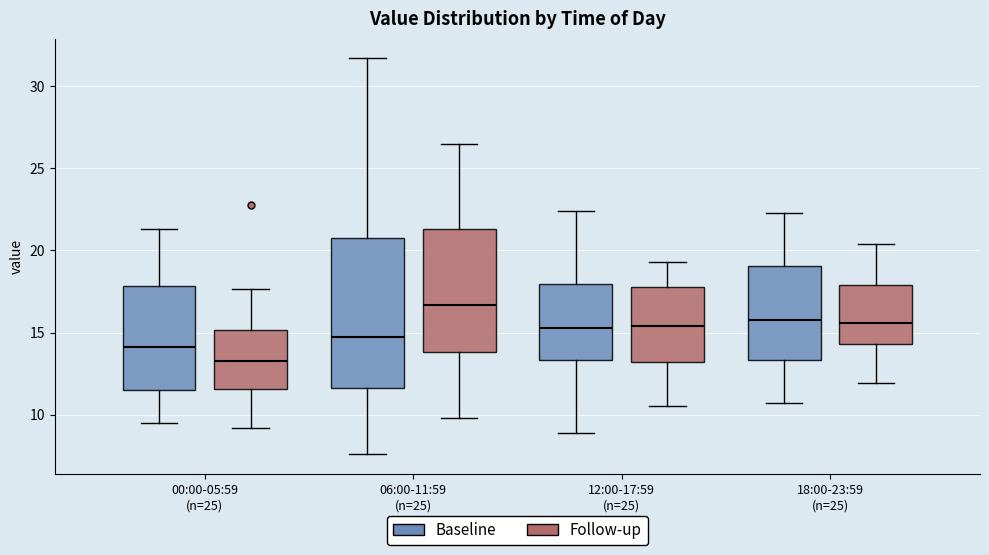

Reading left to right, transcribe this box plot: for each box, give where its median line is, the range the box spans, and where its two whiskers end, as read against the y-axis. The values are not printed on the chart, so give them approximately, as read against the axis.

00:00-05:59 (n=25) (Baseline): median 14.0, box 11.5 to 18.0, whiskers 9.5 to 21.5
00:00-05:59 (n=25) (Follow-up): median 13.5, box 11.5 to 15.0, whiskers 9.0 to 17.5
06:00-11:59 (n=25) (Baseline): median 15.0, box 11.5 to 20.5, whiskers 7.5 to 31.5
06:00-11:59 (n=25) (Follow-up): median 16.5, box 14.0 to 21.5, whiskers 10.0 to 26.5
12:00-17:59 (n=25) (Baseline): median 15.5, box 13.5 to 18.0, whiskers 9.0 to 22.5
12:00-17:59 (n=25) (Follow-up): median 15.5, box 13.0 to 18.0, whiskers 10.5 to 19.5
18:00-23:59 (n=25) (Baseline): median 16.0, box 13.5 to 19.0, whiskers 10.5 to 22.5
18:00-23:59 (n=25) (Follow-up): median 15.5, box 14.5 to 18.0, whiskers 12.0 to 20.5